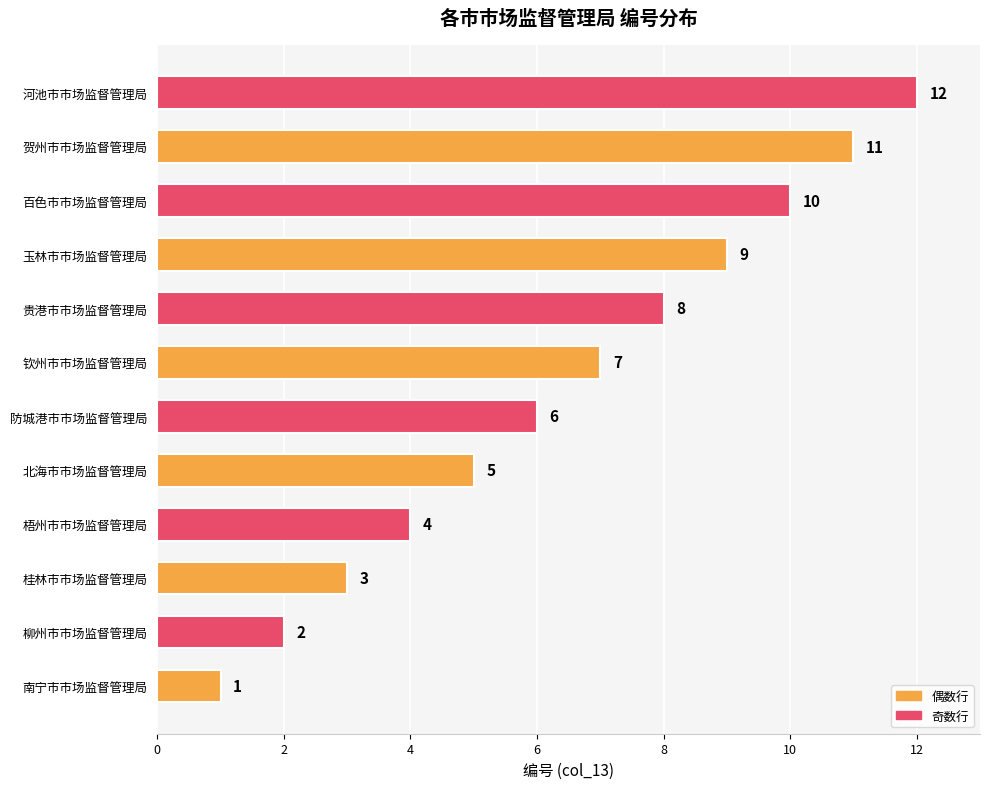

What is the change in value from 桂林市市场监督管理局 to 钦州市市场监督管理局?

+4